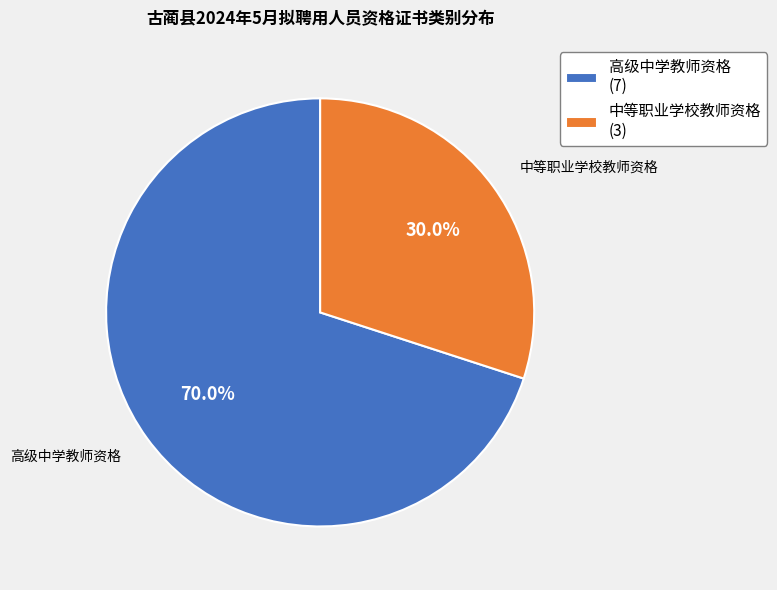

Count the number of slices in the pie.

2